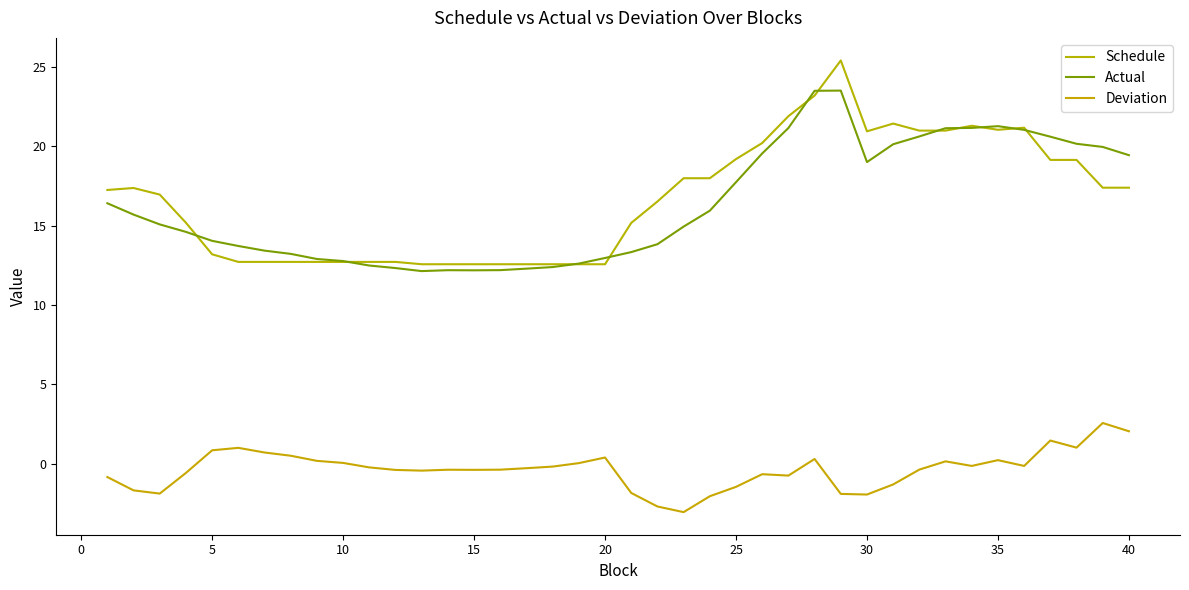

True or false: Actual and Deviation intersect in this chart.

False